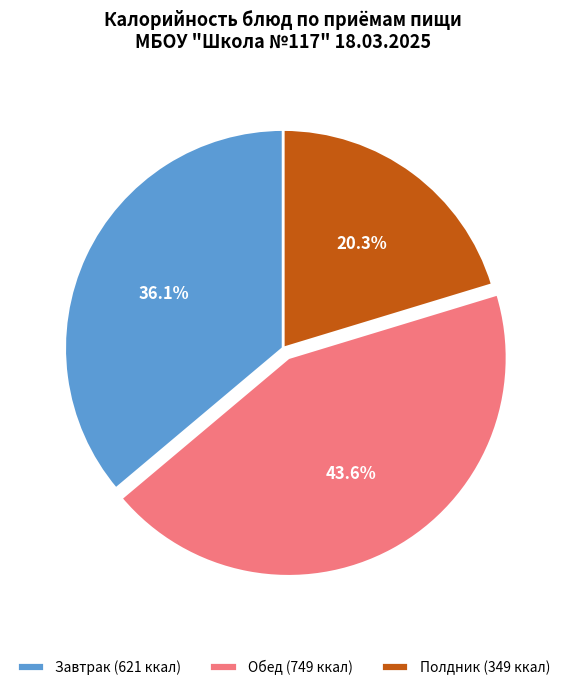

Rank the categories by value from highest to lowest.

Обед (749 ккал), Завтрак (621 ккал), Полдник (349 ккал)